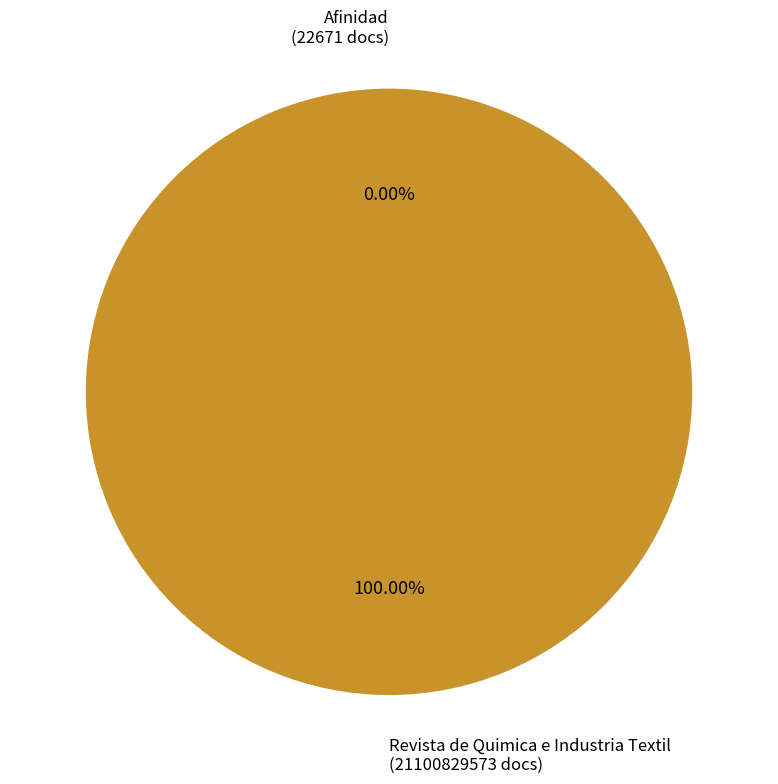

What is the largest slice in the pie chart?

Revista de Quimica e Industria Textil